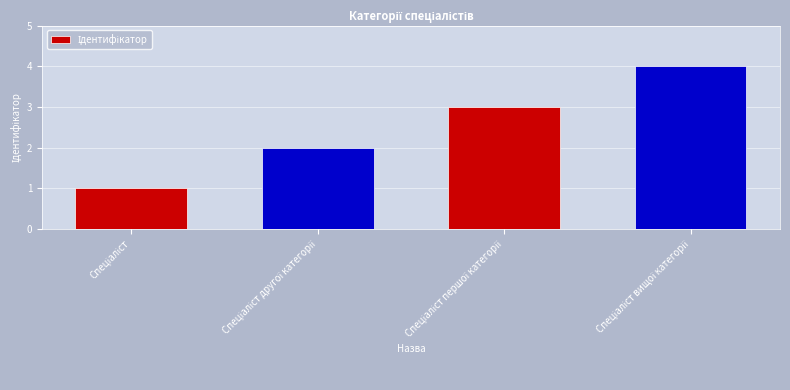

How many data points are less than 3?

2